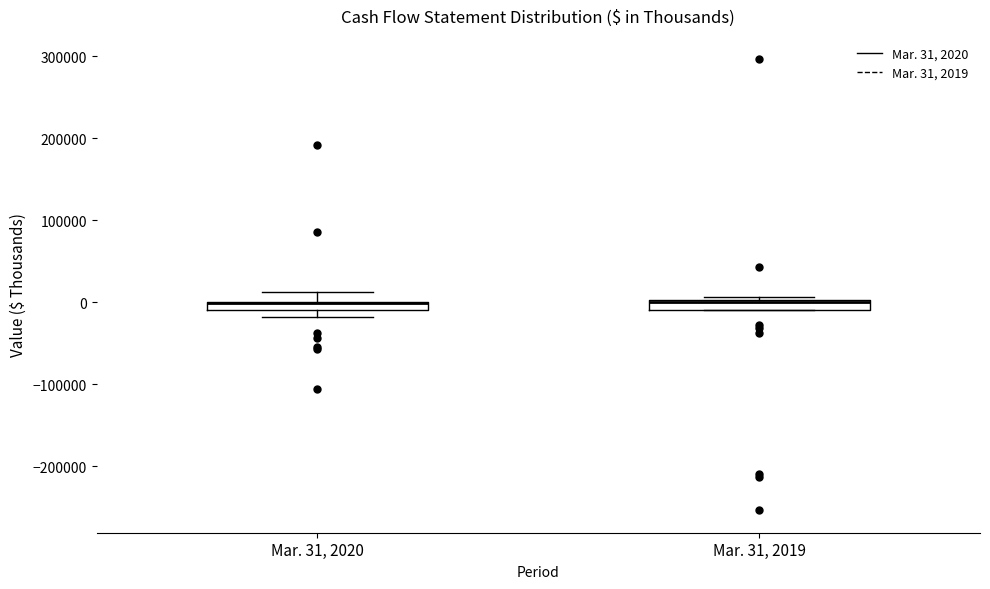

Where is the upper edge of the box for Mar. 31, 2019 on the y-axis? The values are not printed on the chart, so give them approximately, as read against the axis.

0